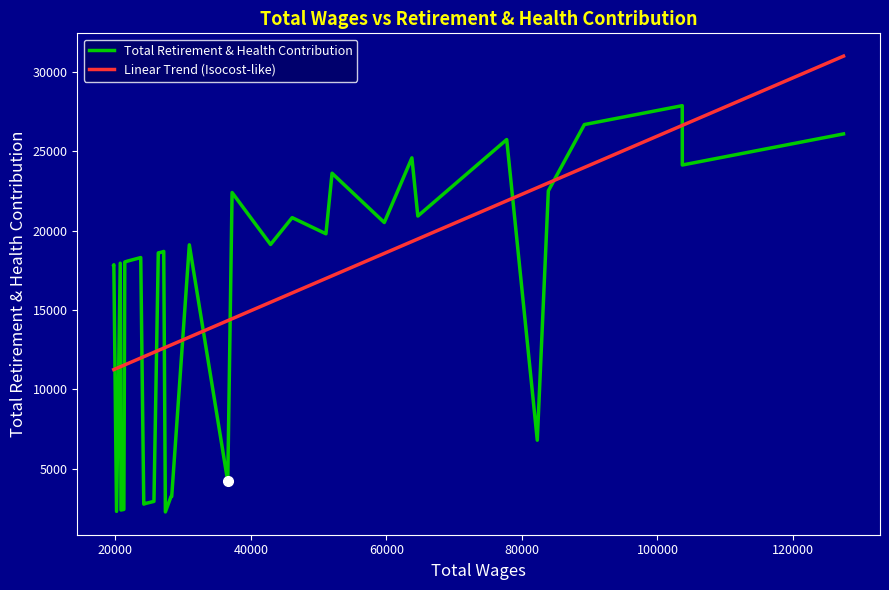

The chart shows a value of 2296 at 20183. True or false?

True